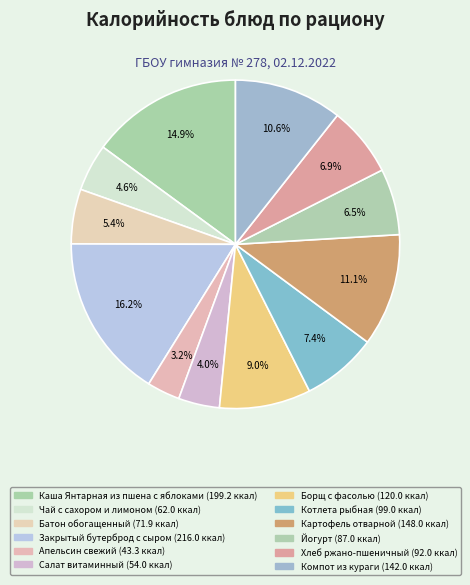

Which category has the biggest portion of the pie?

Закрытый бутерброд с сыром